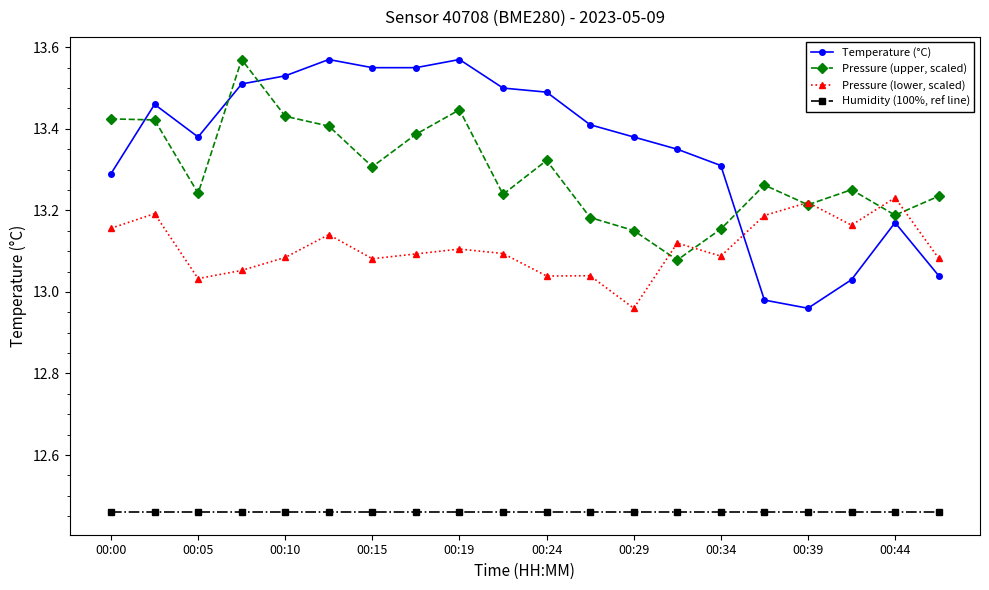

True or false: Pressure (lower, scaled) has more than 2 points higher than both neighbors.

True